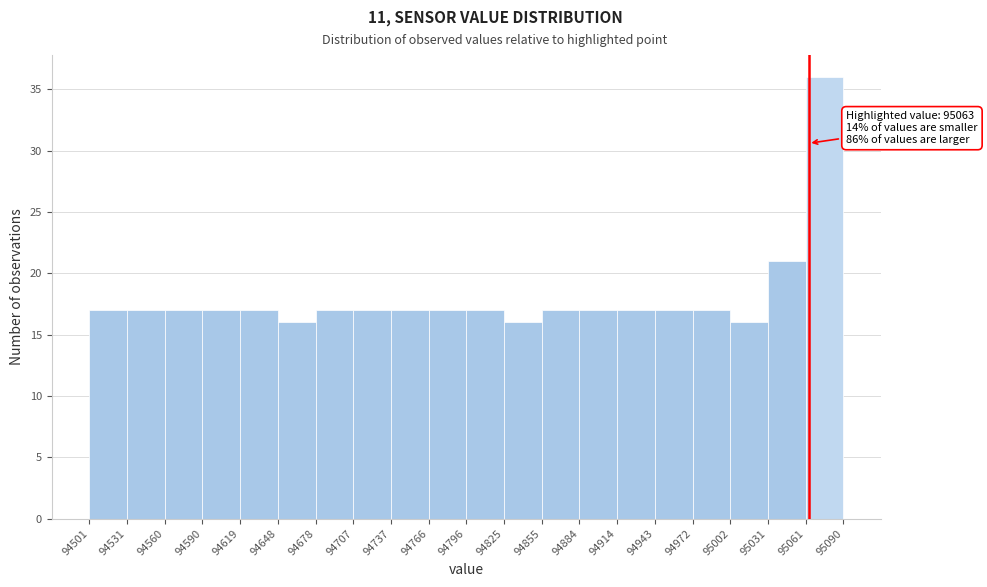

Which range on the x-axis has the tallest bar?

95061 to 95090